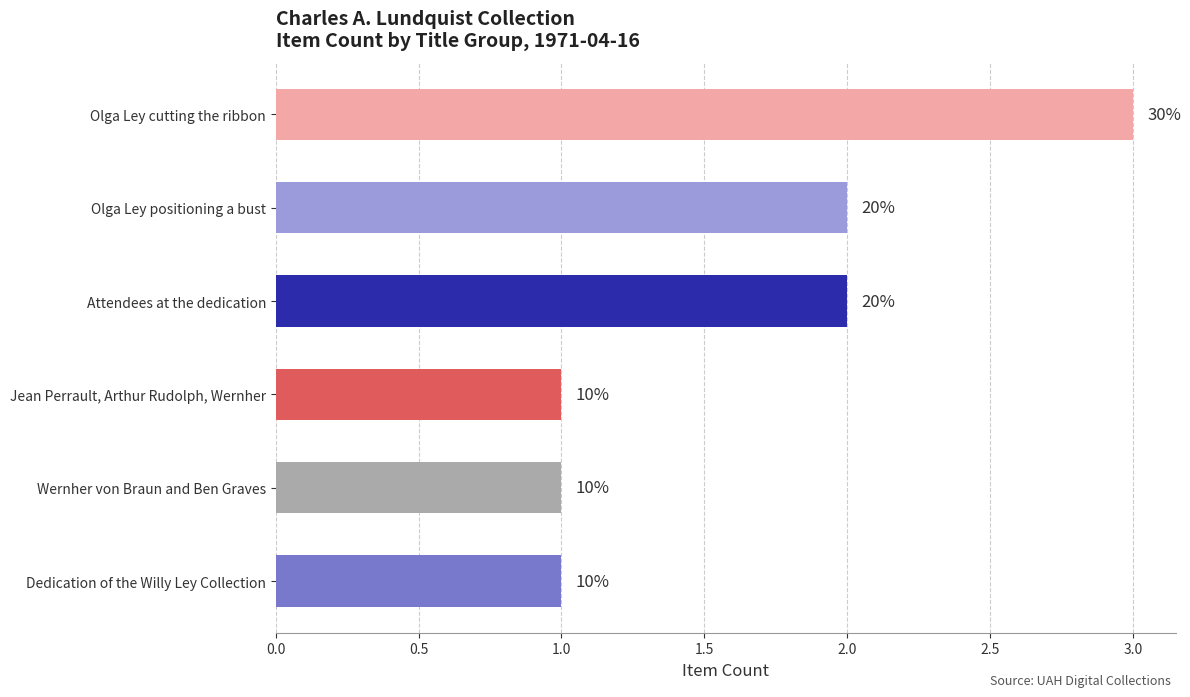

Does the chart contain stacked bars?

No